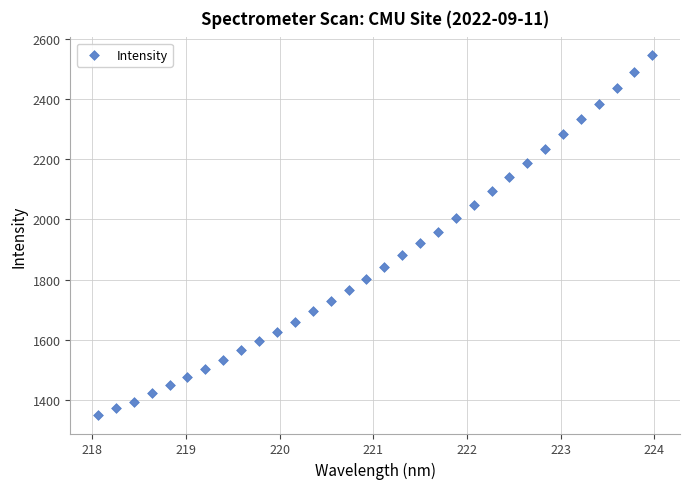

What is the range of Y values (max minus min)?

1196.0